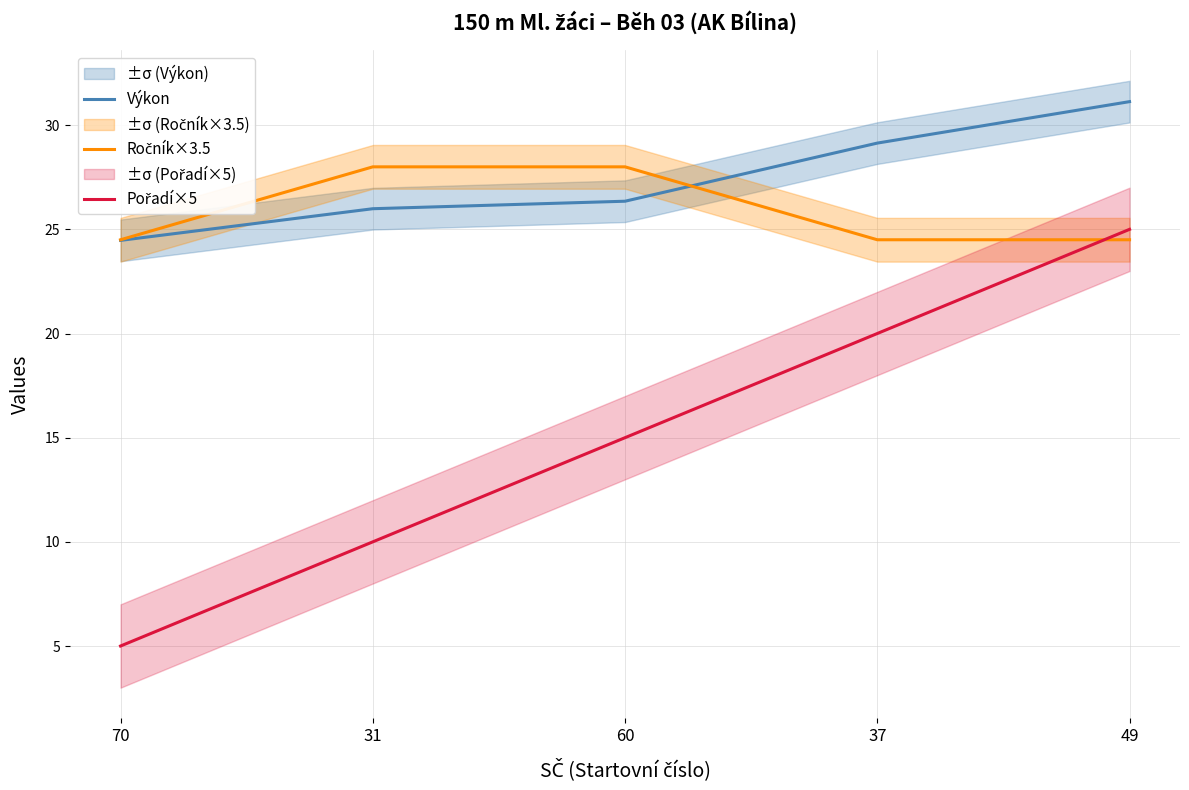

True or false: Pořadí×5 has more than 0 interior local peaks.

False